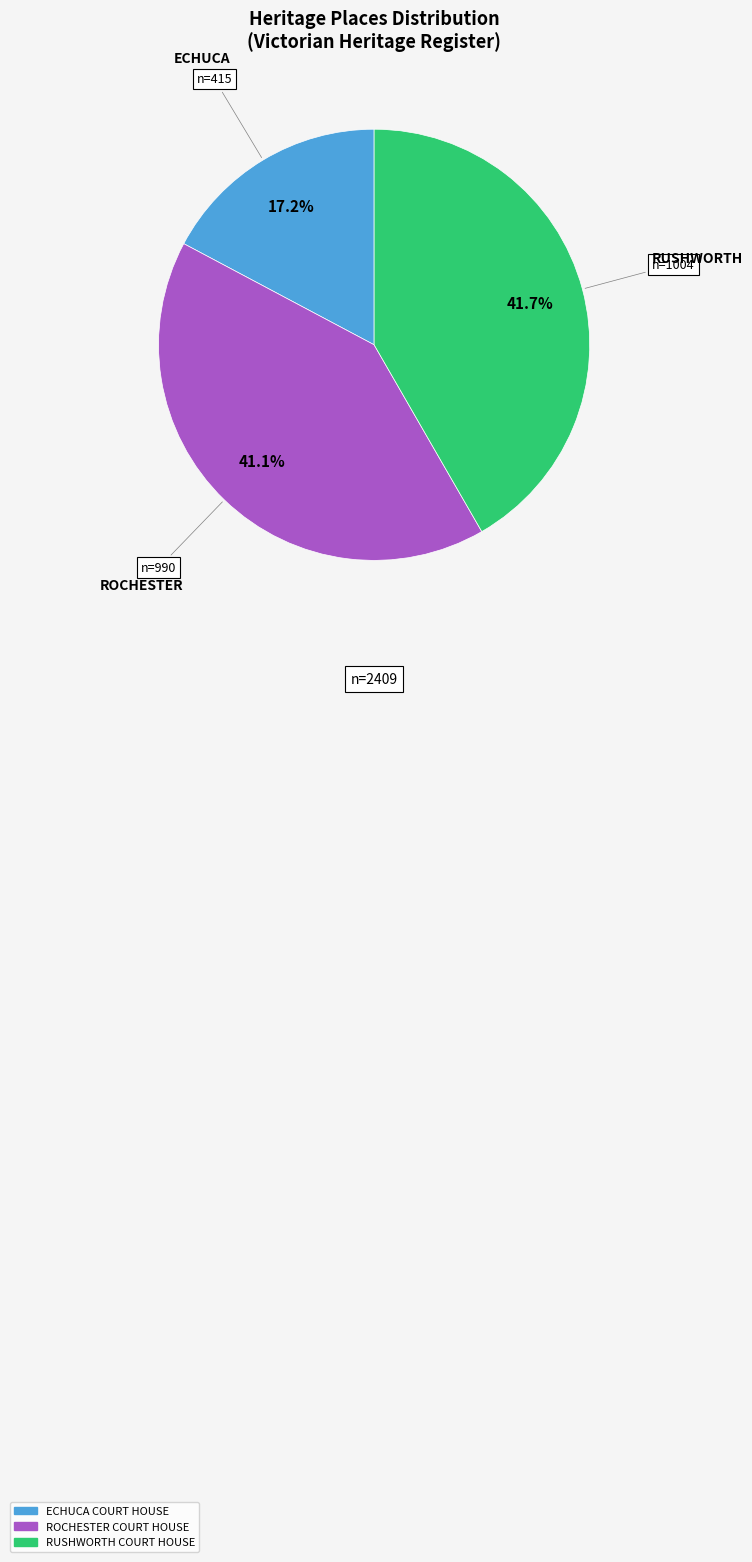

What is the smallest slice in the pie chart?

ECHUCA COURT HOUSE